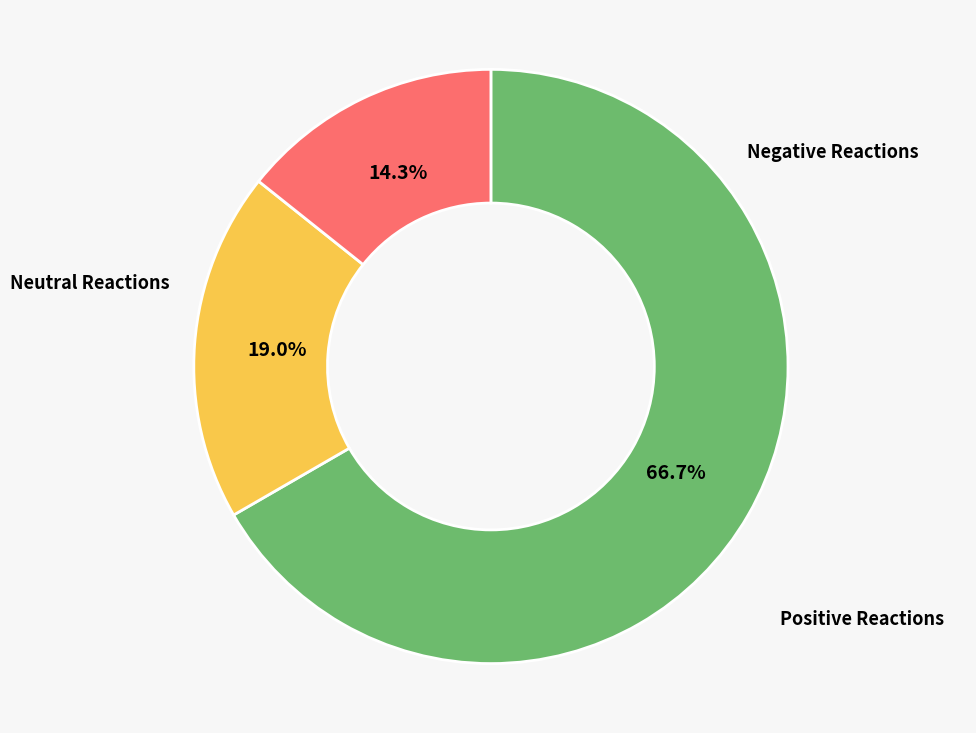

Does any single category account for the majority?

Yes